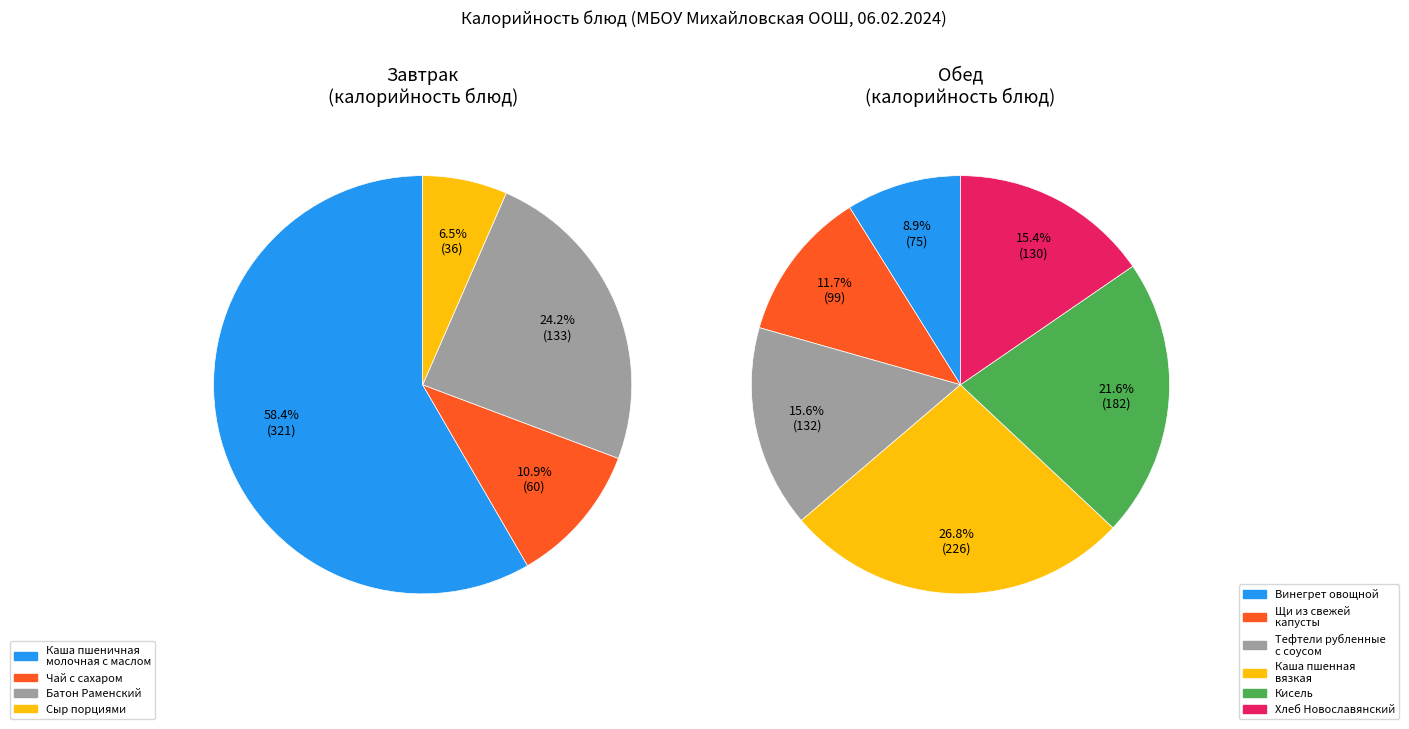

Rank the categories by value from highest to lowest.

Каша пшеничная молочная с маслом, Каша пшенная вязкая, Кисель, Батон Раменский, Тефтели рубленные с соусом, Хлеб Новославянский, Щи из свежей капусты, Винегрет овощной, Чай с сахаром, Сыр порциями